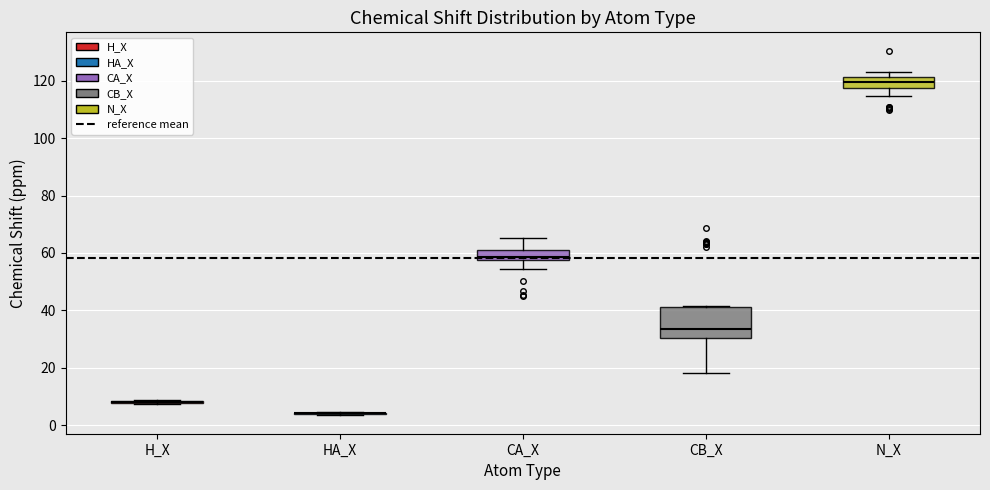

Comparing the boxes themselves (not the whiskers), which one is the tallest?

CB_X